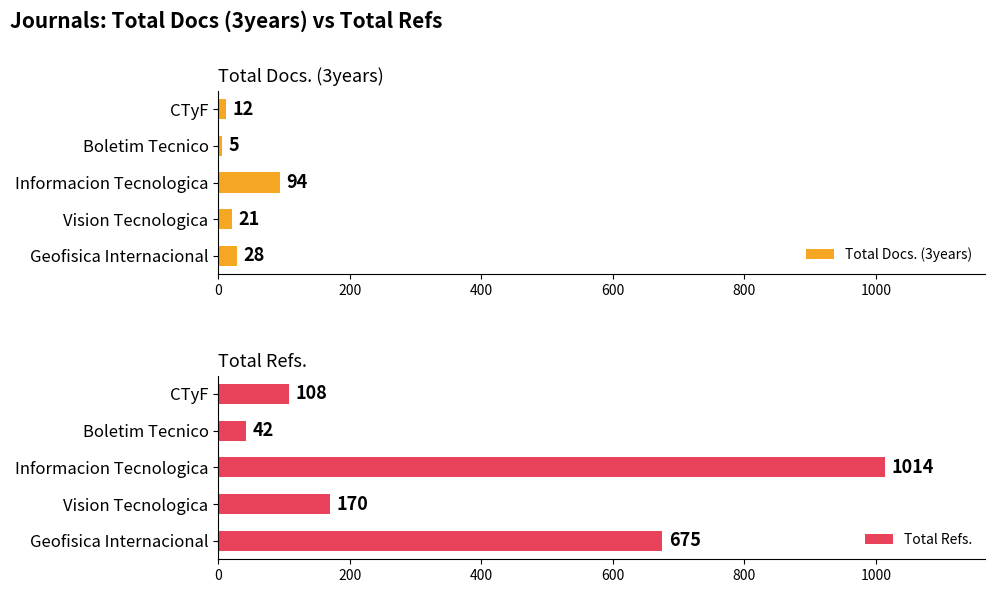

List the series in order of their peak value, lowest first.

Total Docs. (3years), Total Refs.